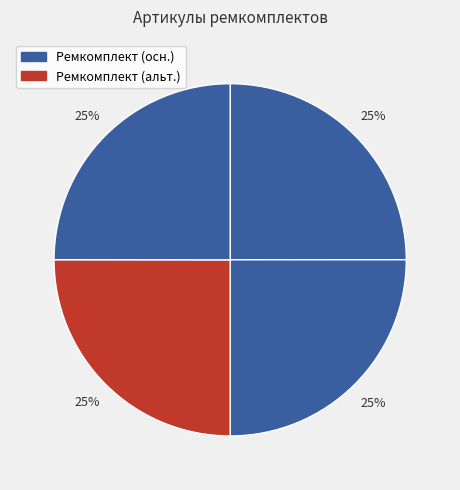

How many segments does this pie chart have?

4